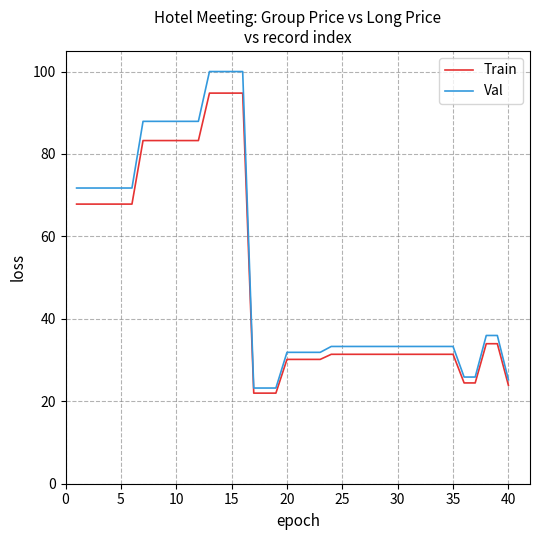

Which series has the widest spread of values?

Val